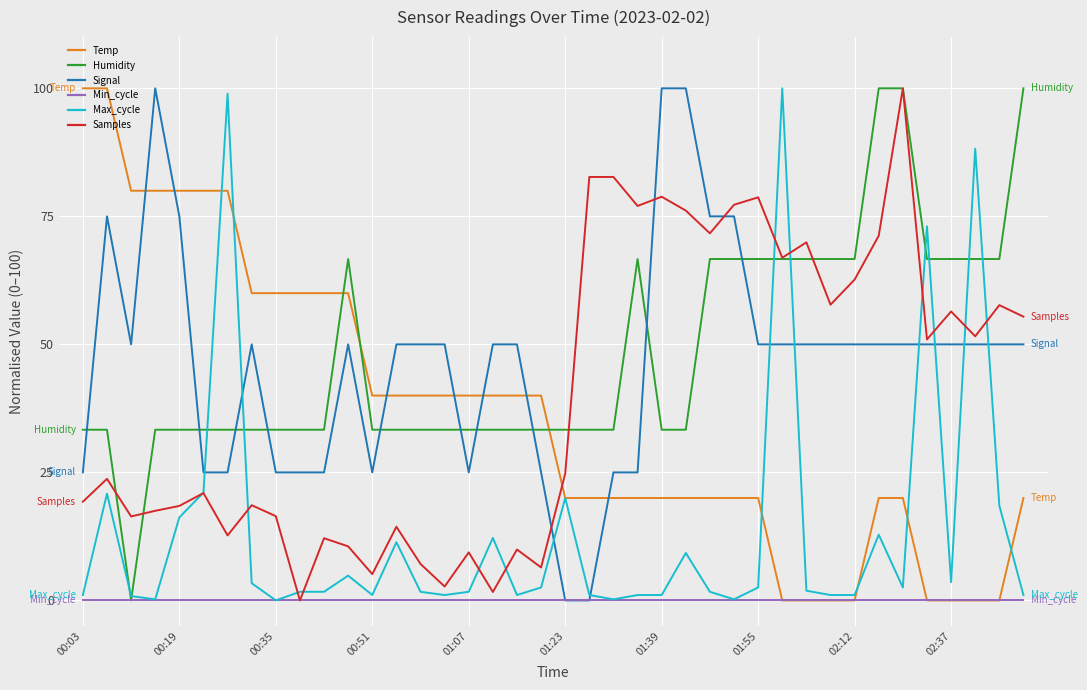

What is the greatest value displayed?

100.0